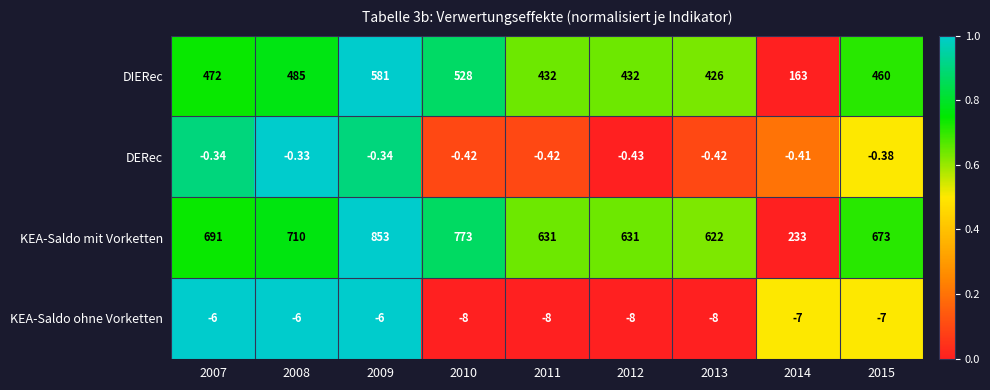

List the series in order of their peak value, highest first.

KEA-Saldo mit Vorketten, DIERec, DERec, KEA-Saldo ohne Vorketten